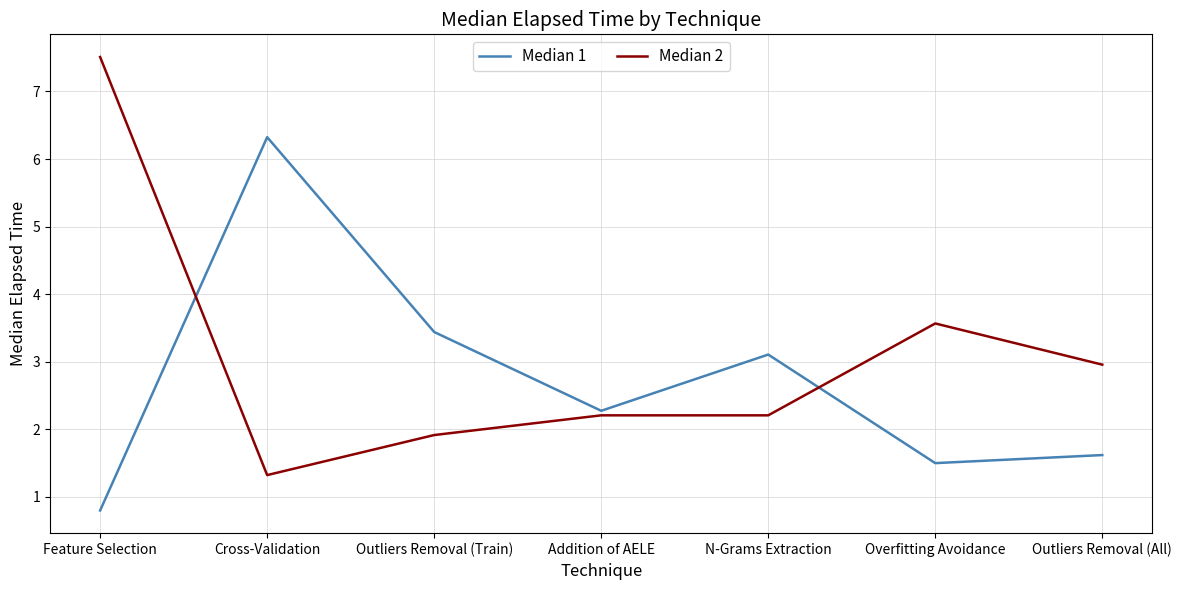

What position from the right is Outliers Removal (All)?

1